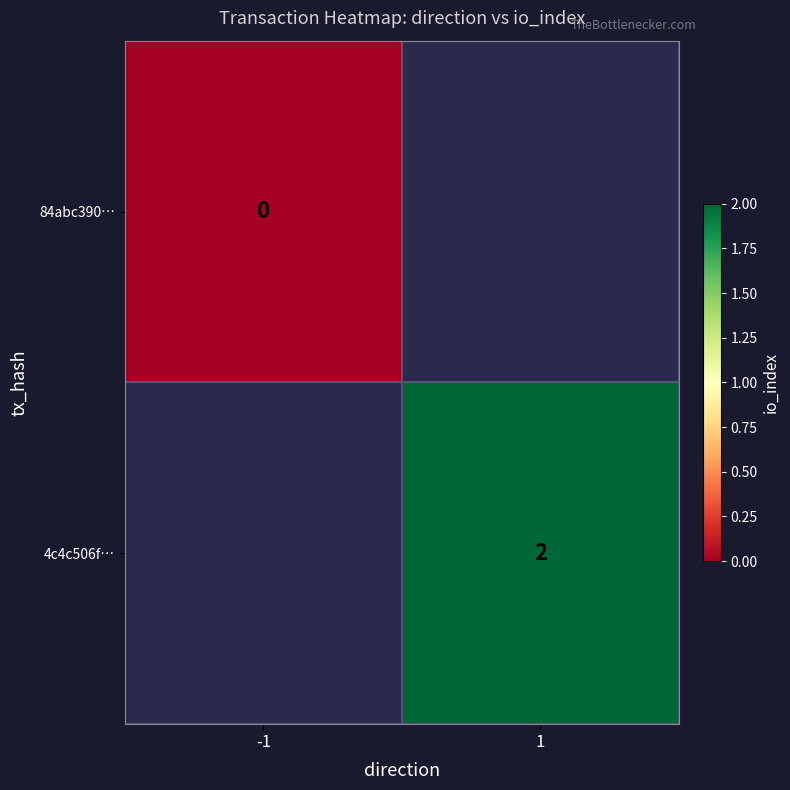

The value of 4c4c506f… at 1 is 2. True or false?

True